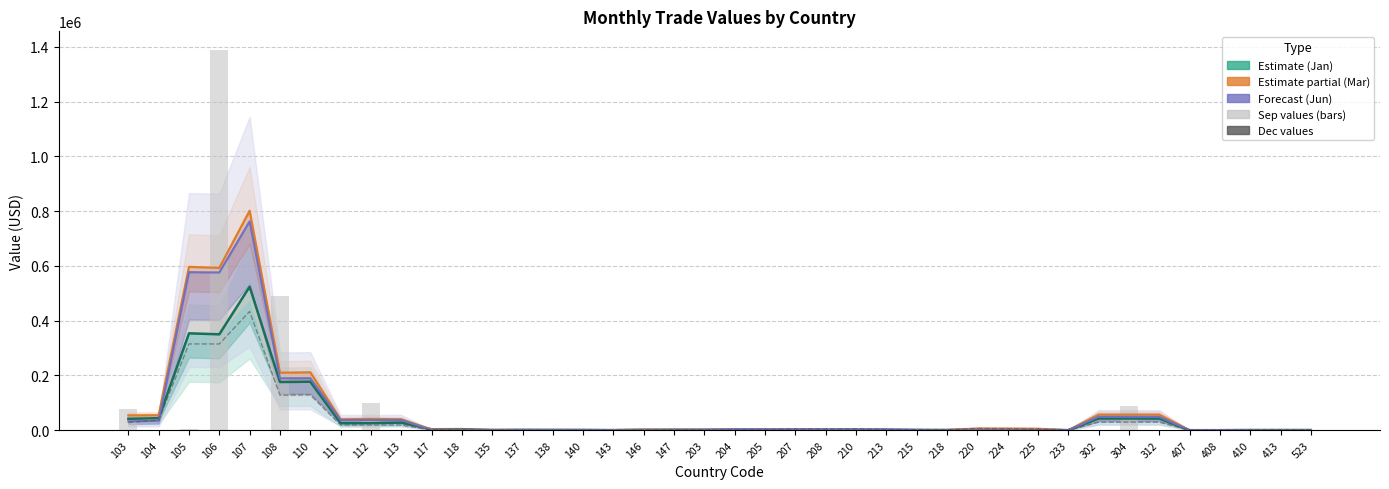

At how many categories does at least one series exceed 231843?

4